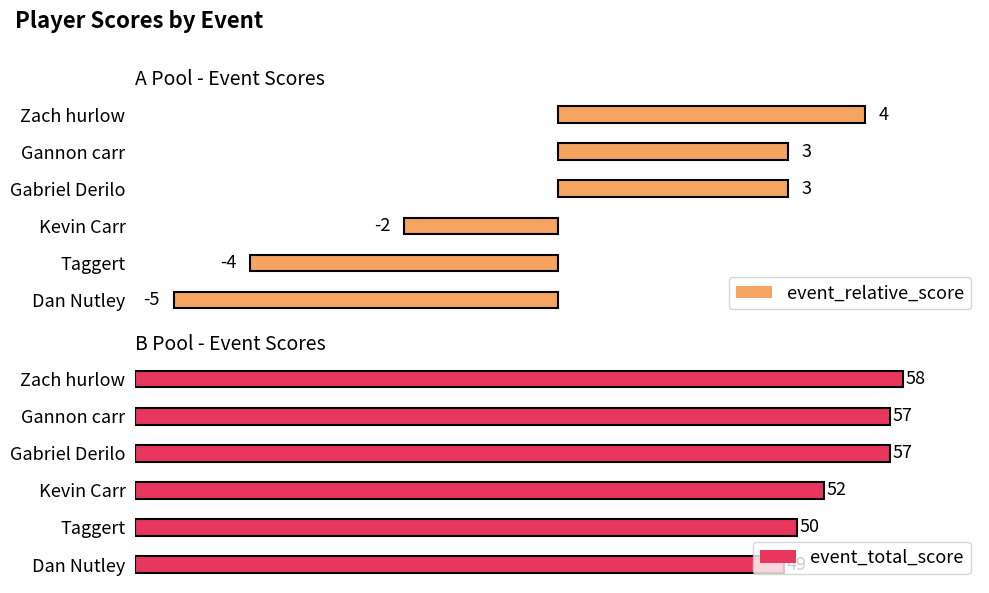

Reading left to right, transcribe all the data shown in this chart.

event_relative_score: -5	-4	-2	3	3	4
event_total_score: 49	50	52	57	57	58